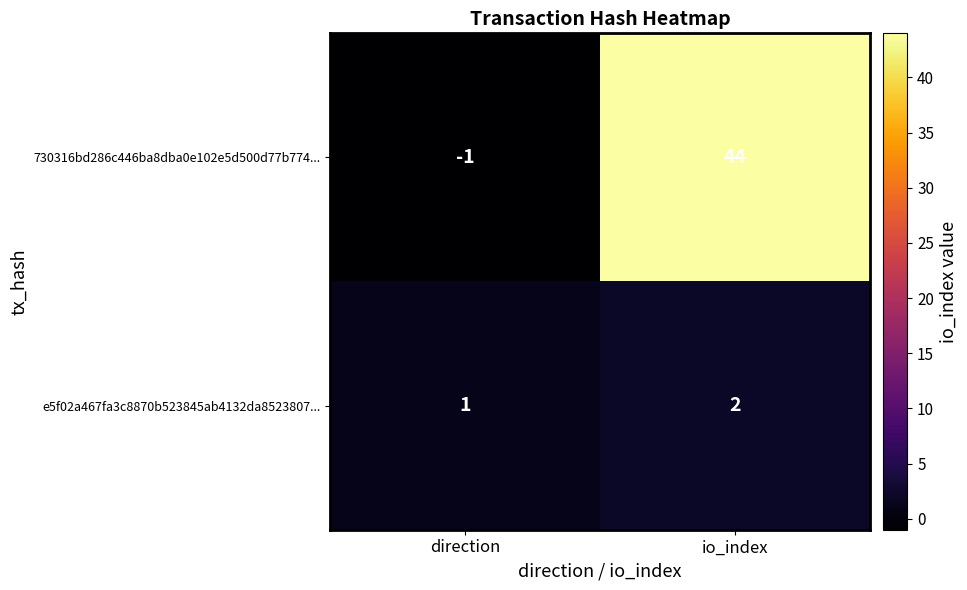

What is the difference between the maximum and minimum values in the 730316bd286c446ba8dba0e102e5d500d77b774... series?

45